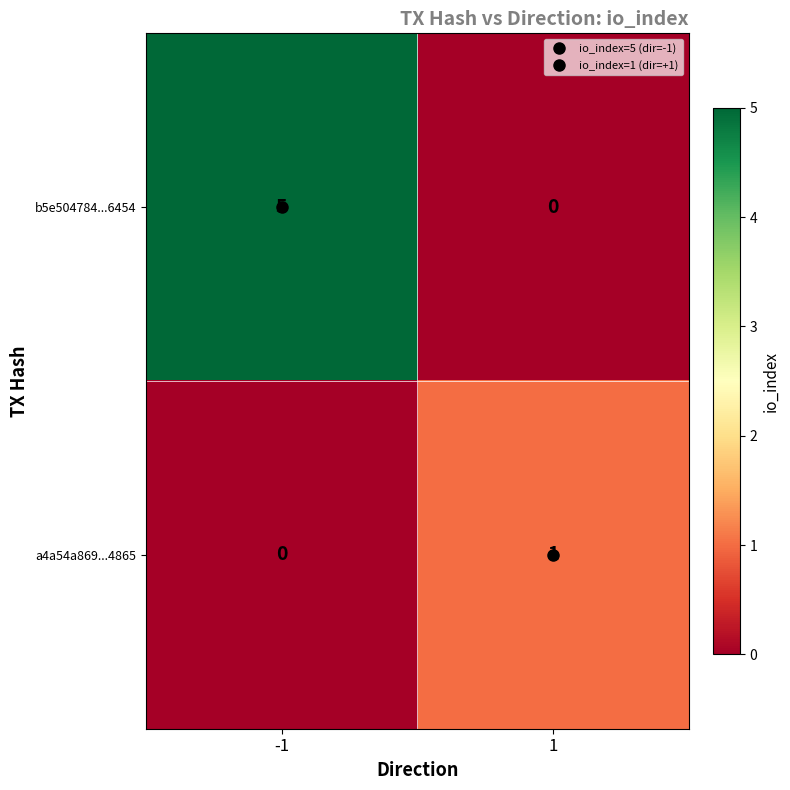

List the series in order of their peak value, lowest first.

a4a54a869...4865, b5e504784...6454